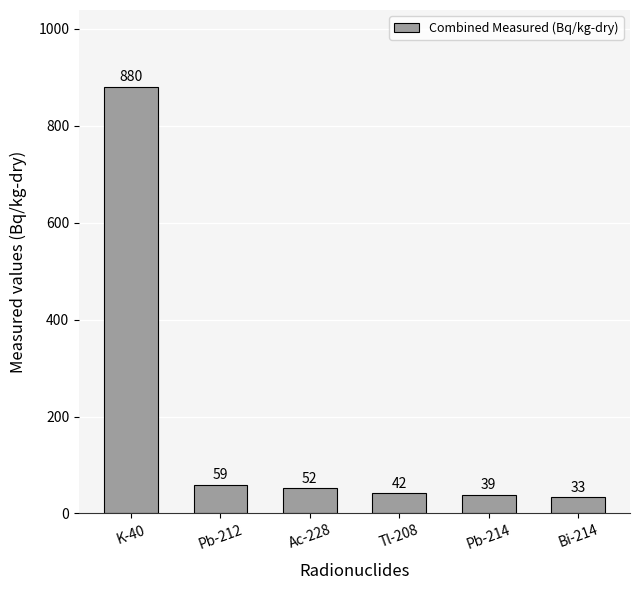

The chart shows a value of 39 at Pb-214. True or false?

True